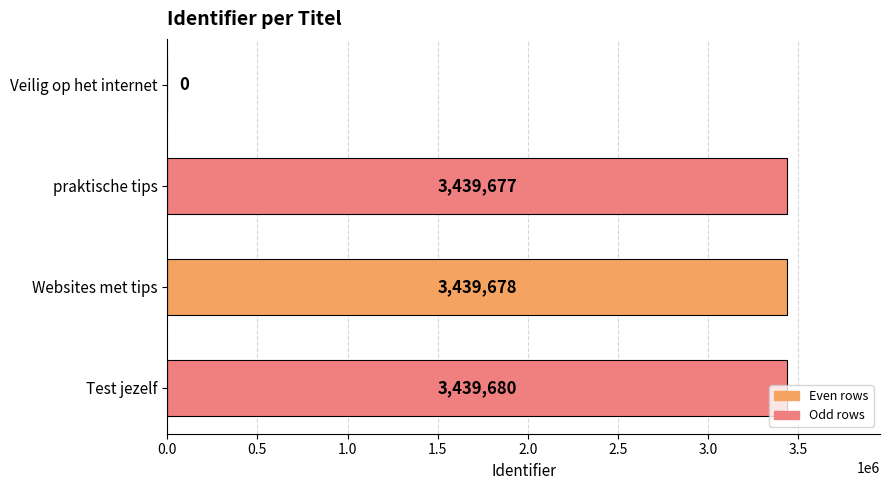

The value at Veilig op het internet is 1952665. True or false?

False